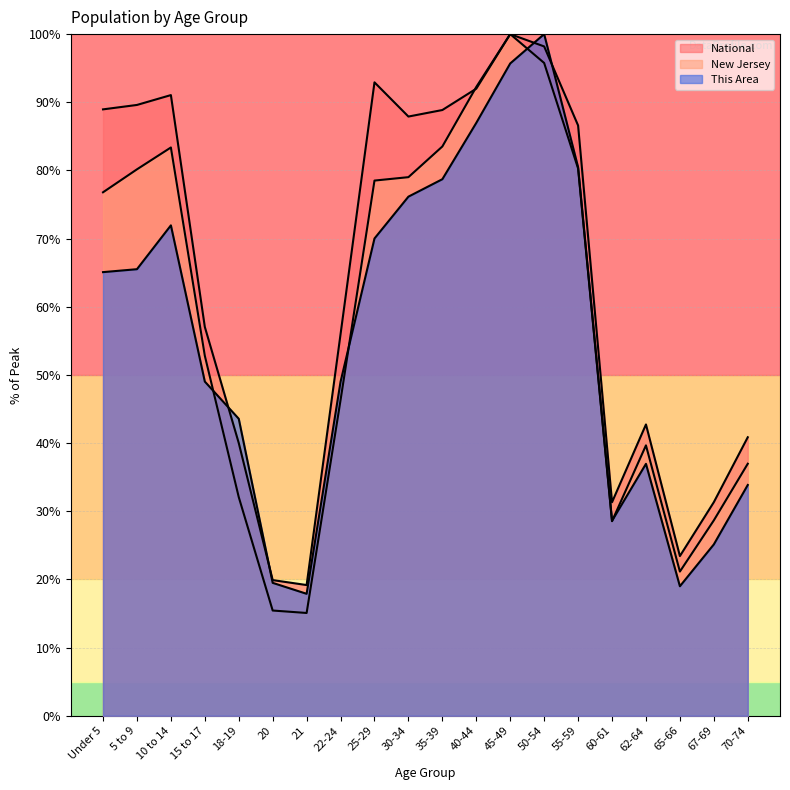

How many lines are shown in the chart?

3